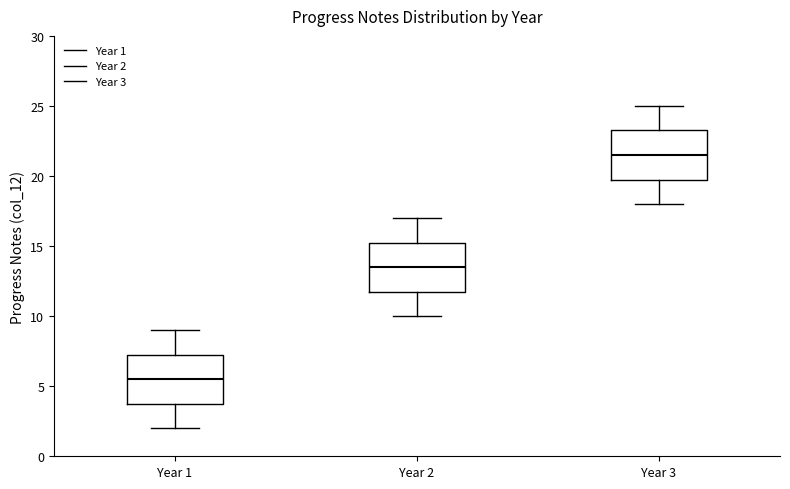

Reading left to right, transcribe this box plot: for each box, give where its median line is, the range the box spans, and where its two whiskers end, as read against the y-axis. The values are not printed on the chart, so give them approximately, as read against the axis.

Year 1: median 5.5, box 4.0 to 7.5, whiskers 2.0 to 9.0
Year 2: median 13.5, box 12.0 to 15.5, whiskers 10.0 to 17.0
Year 3: median 21.5, box 20.0 to 23.5, whiskers 18.0 to 25.0